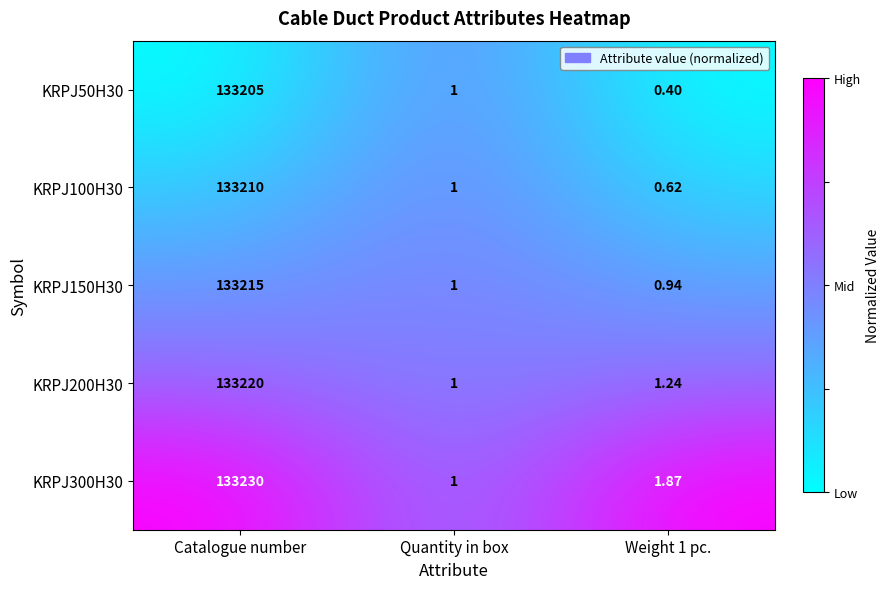

At which label does KRPJ200H30 reach its minimum?

Quantity in box